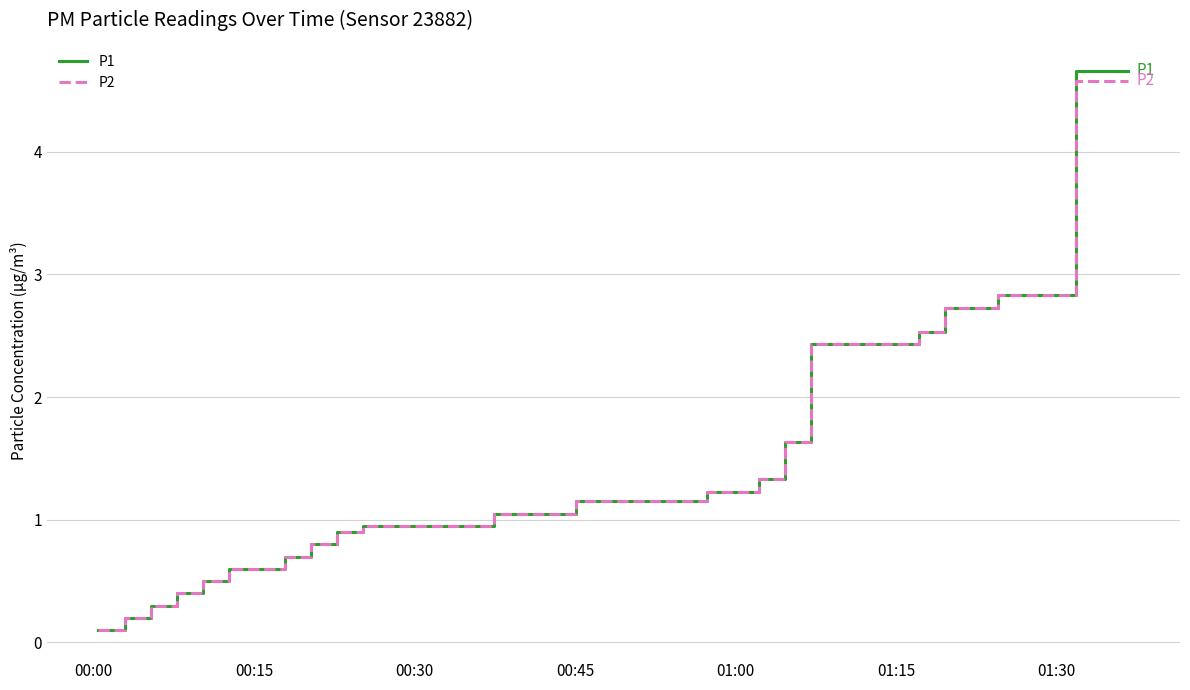

What is the maximum value for P2?

4.6